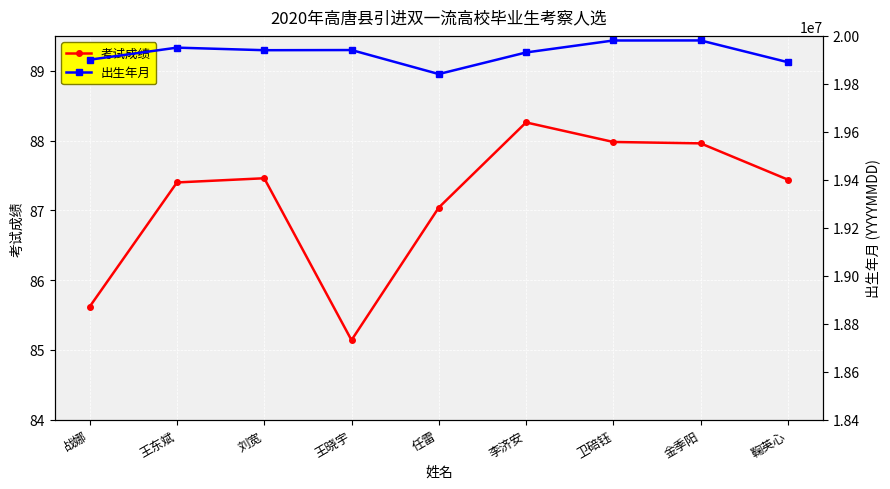

What is the difference between the maximum and minimum values in the 出生年月 series?

140117.0